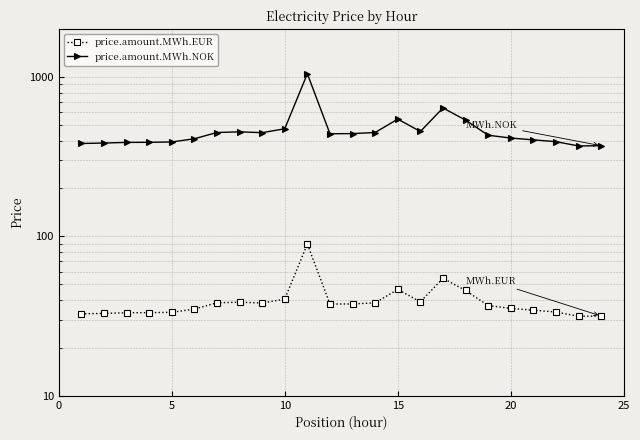

What is the value of the price.amount.MWh.EUR point at the 20th from the left?

35.4